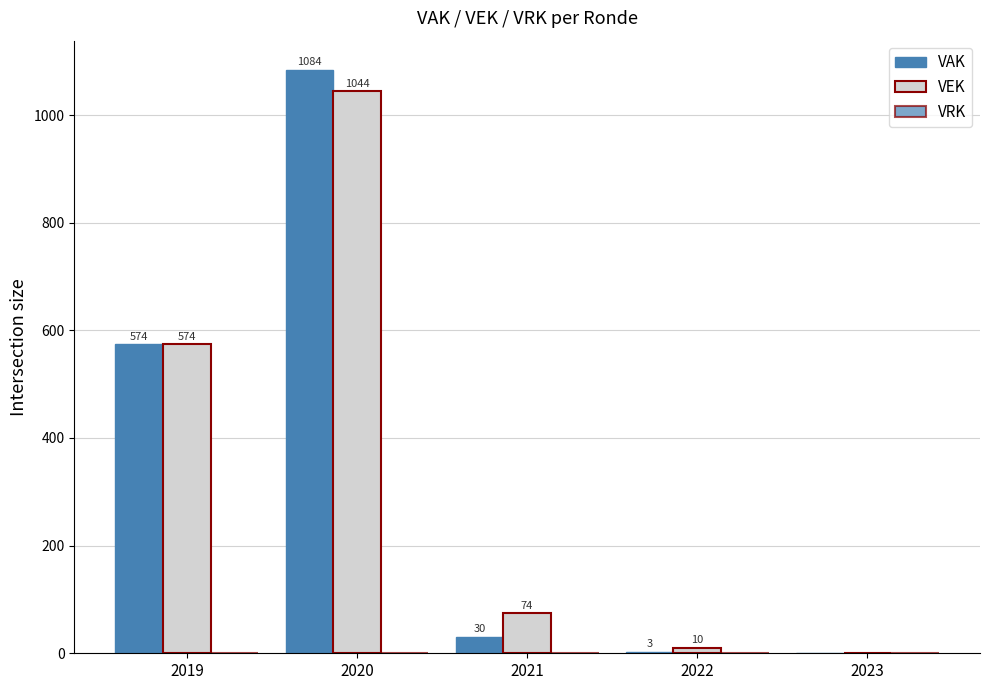

At which label does VAK reach its minimum?

2023